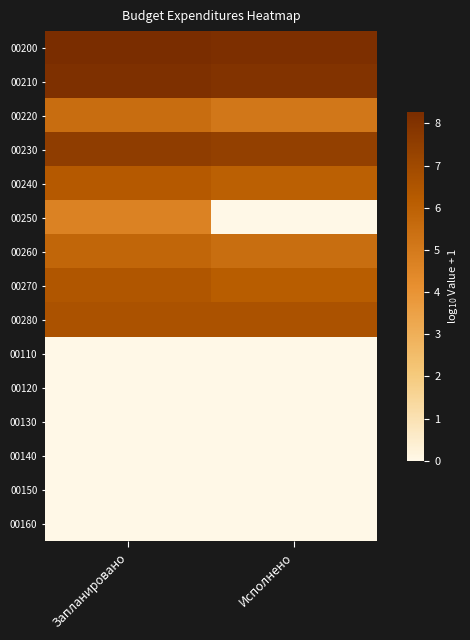

Count the number of data series in this chart.

15